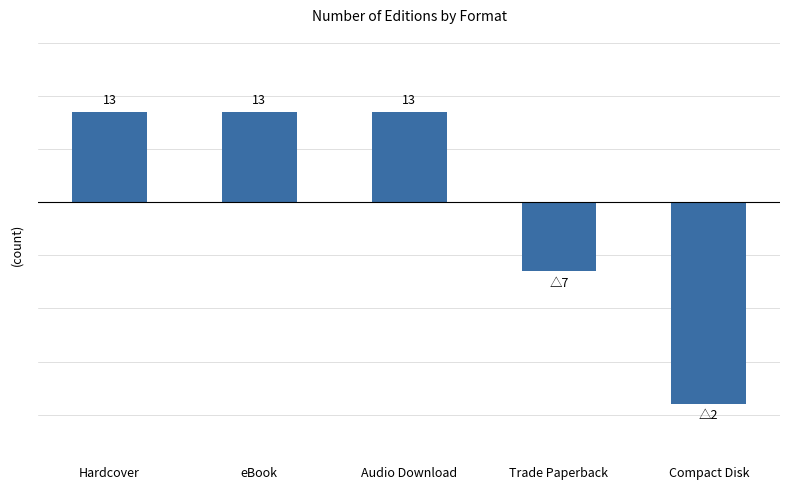

What is the label of the 3rd bar from the right?

Audio Download